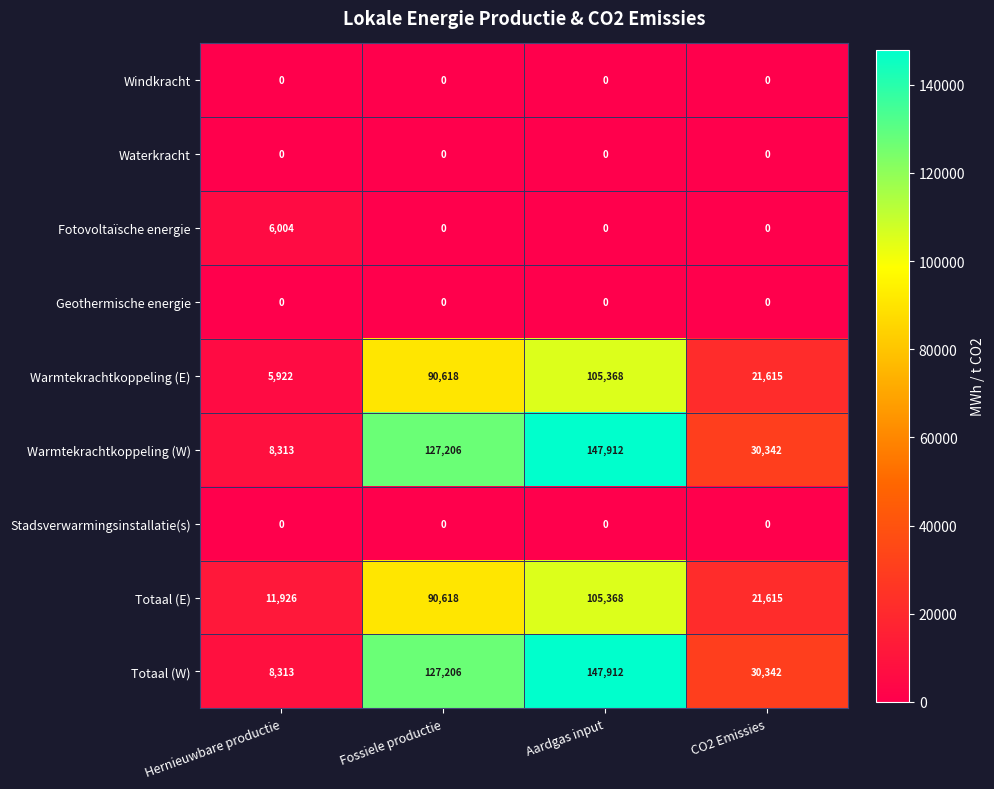

What is the spread (max minus min) of values at CO2 Emissies?

30342